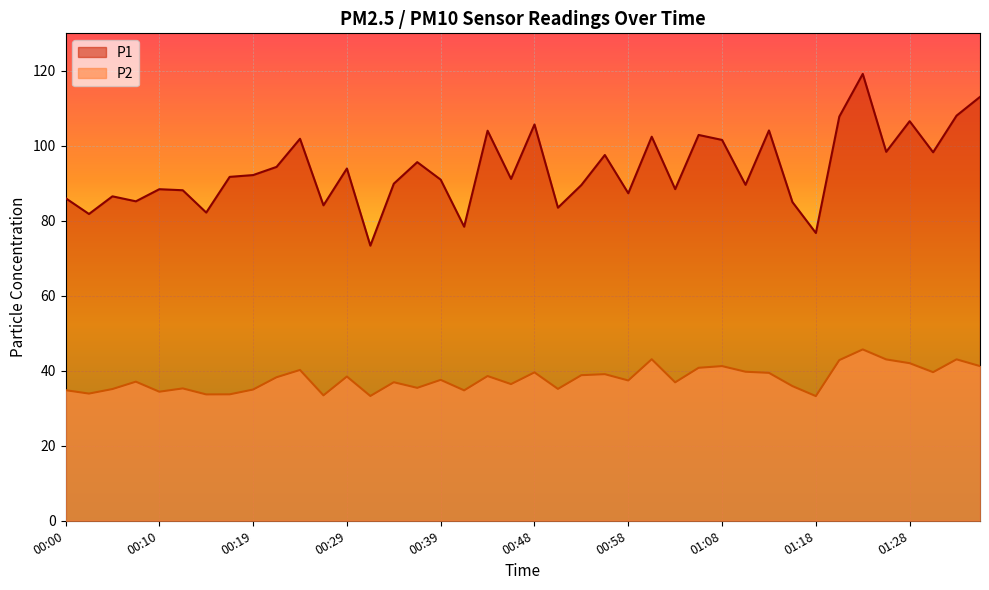

What is the label of the 30th point from the right?

00:24